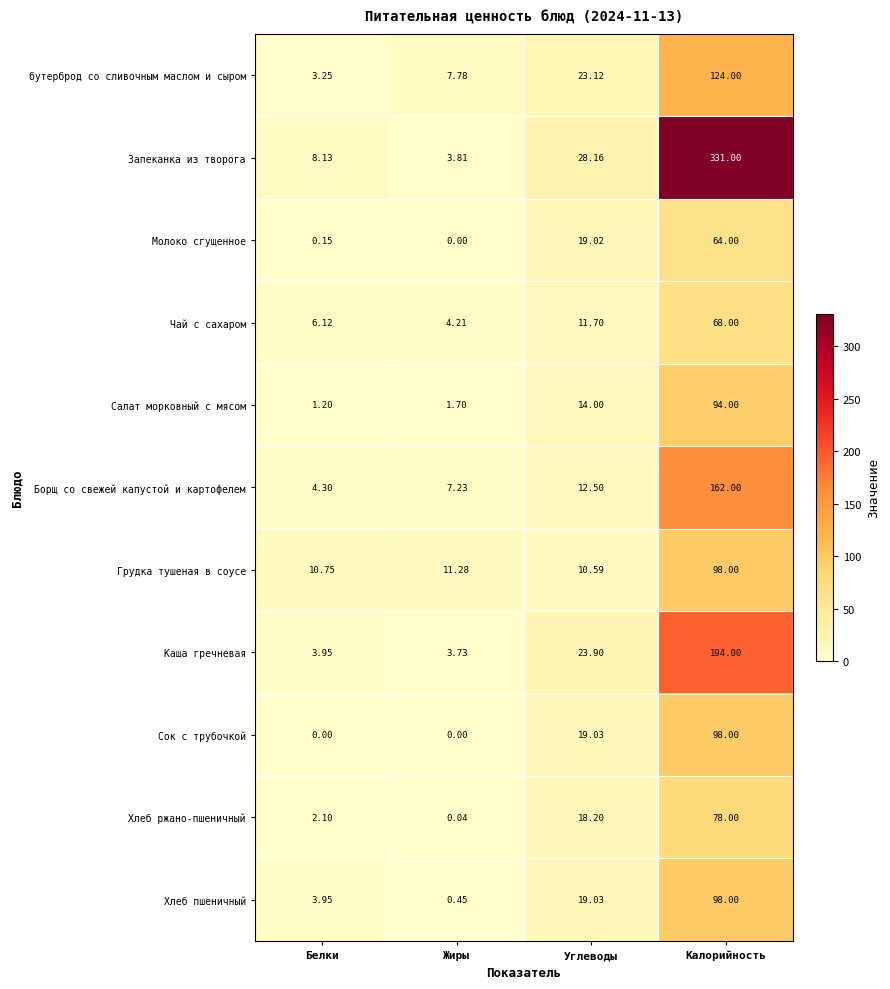

At which label is Борщ со свежей капустой и картофелем closest to 83?

Углеводы